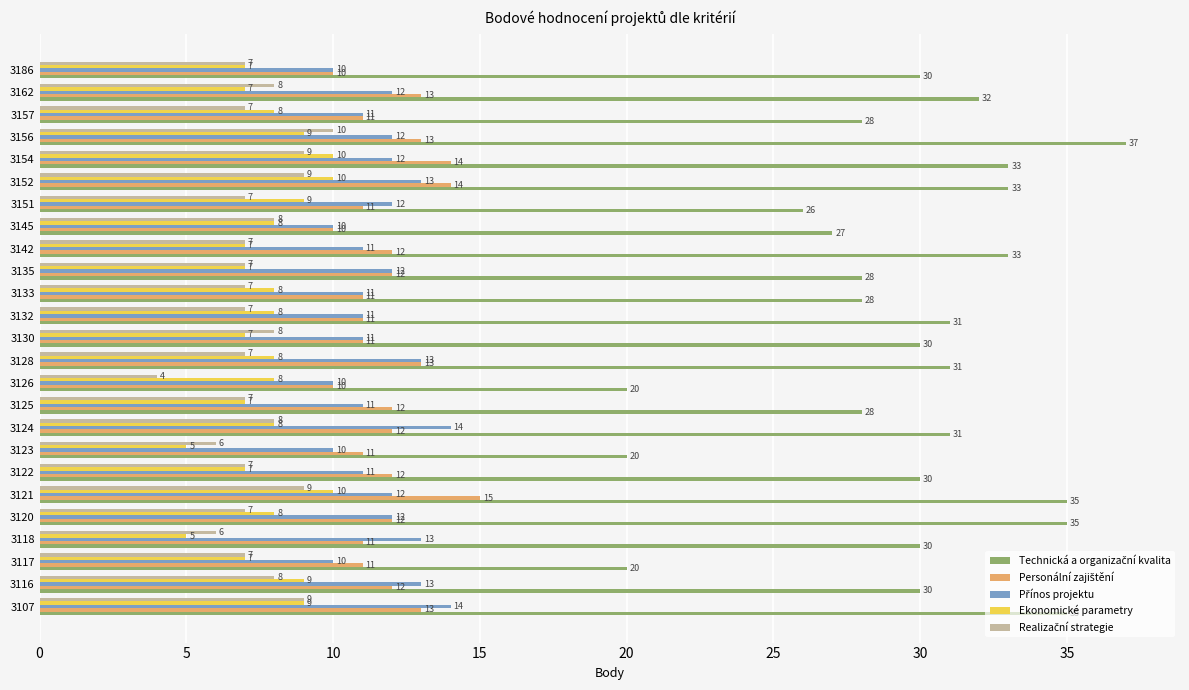

What is the difference between the second highest and second lowest values in the Ekonomické parametry series?

5